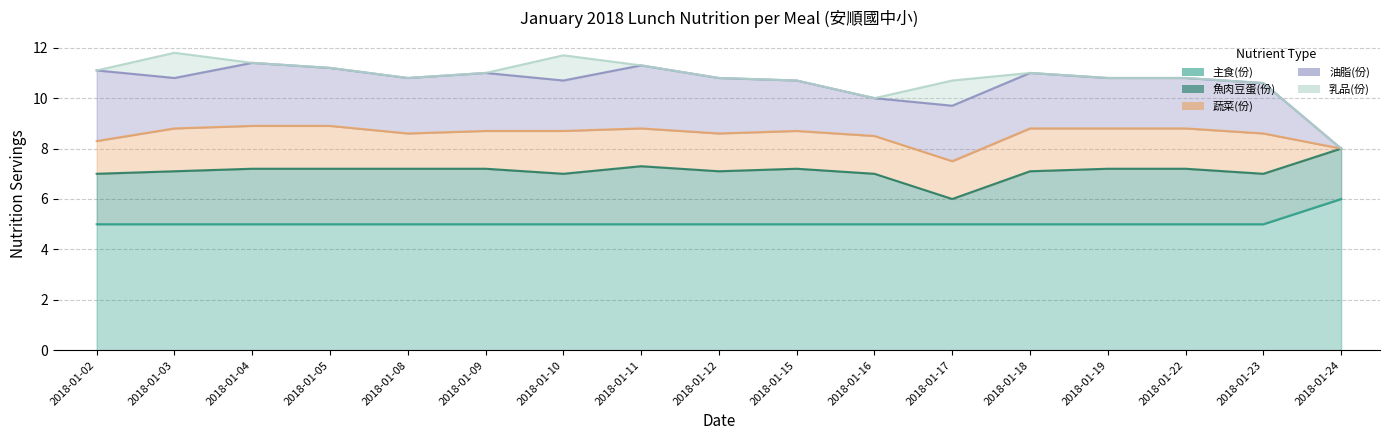

What is the value of the 油脂(份) point at the 6th from the left?

2.3